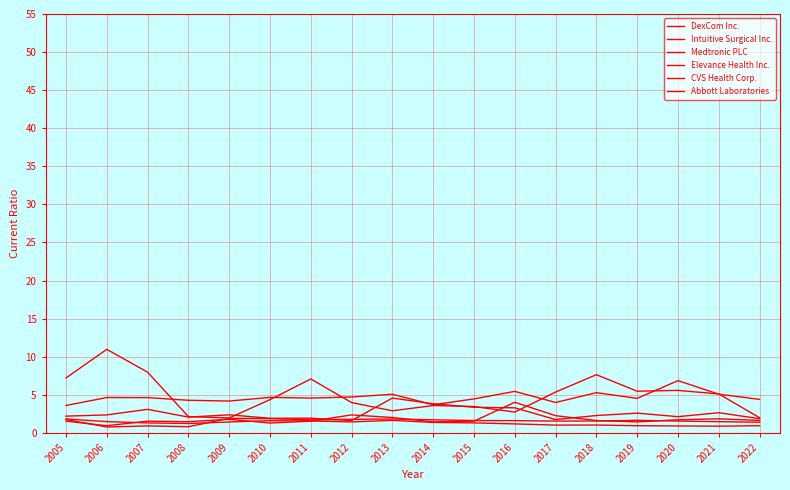

Which label corresponds to the largest value in the chart?

2006